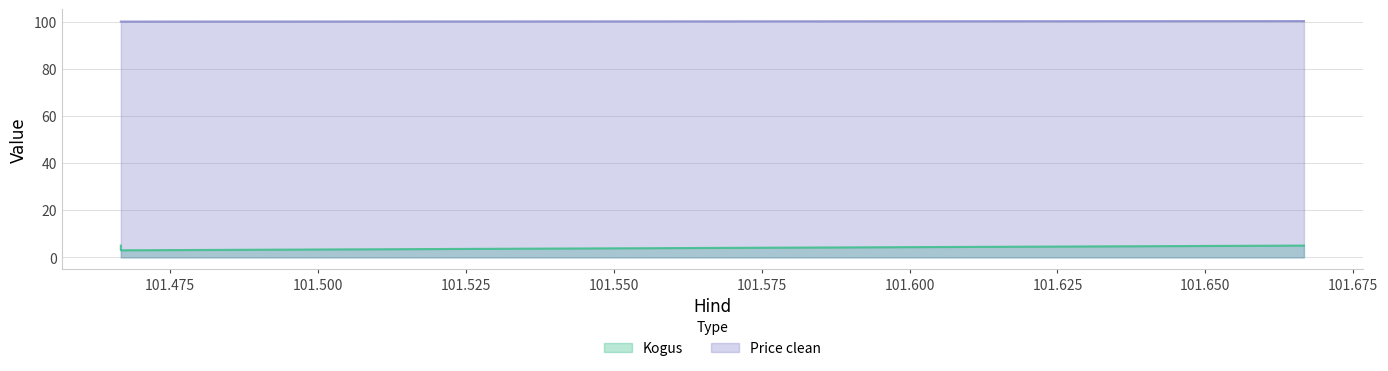

The Price clean series shows 100.0 at 101.466667. True or false?

True